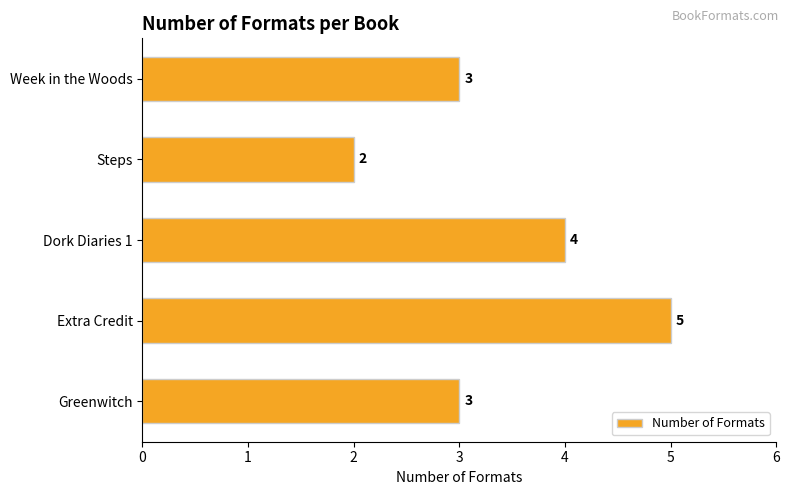

What value does the data have at Greenwitch?

3